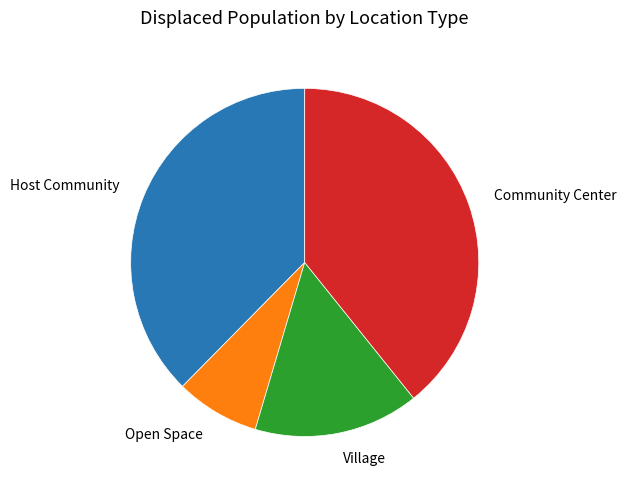

Is there a majority slice in this chart?

No